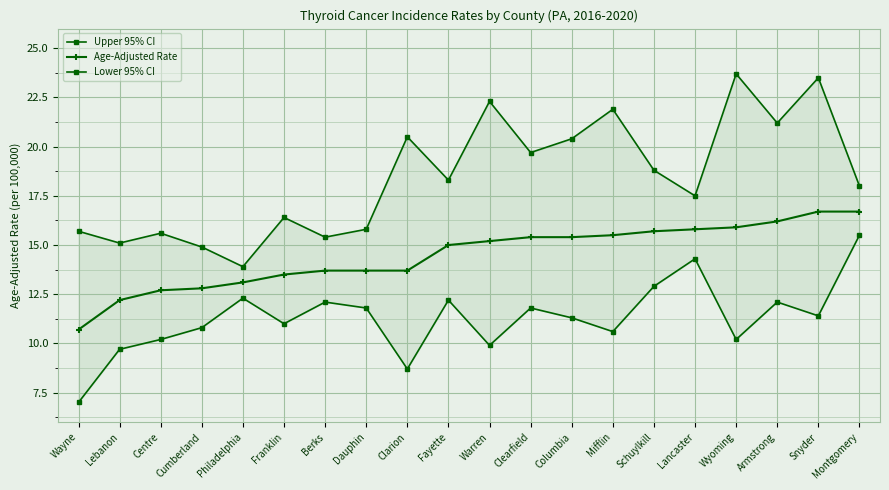

True or false: Upper 95% CI has a value of 26.4 at Clearfield.

False